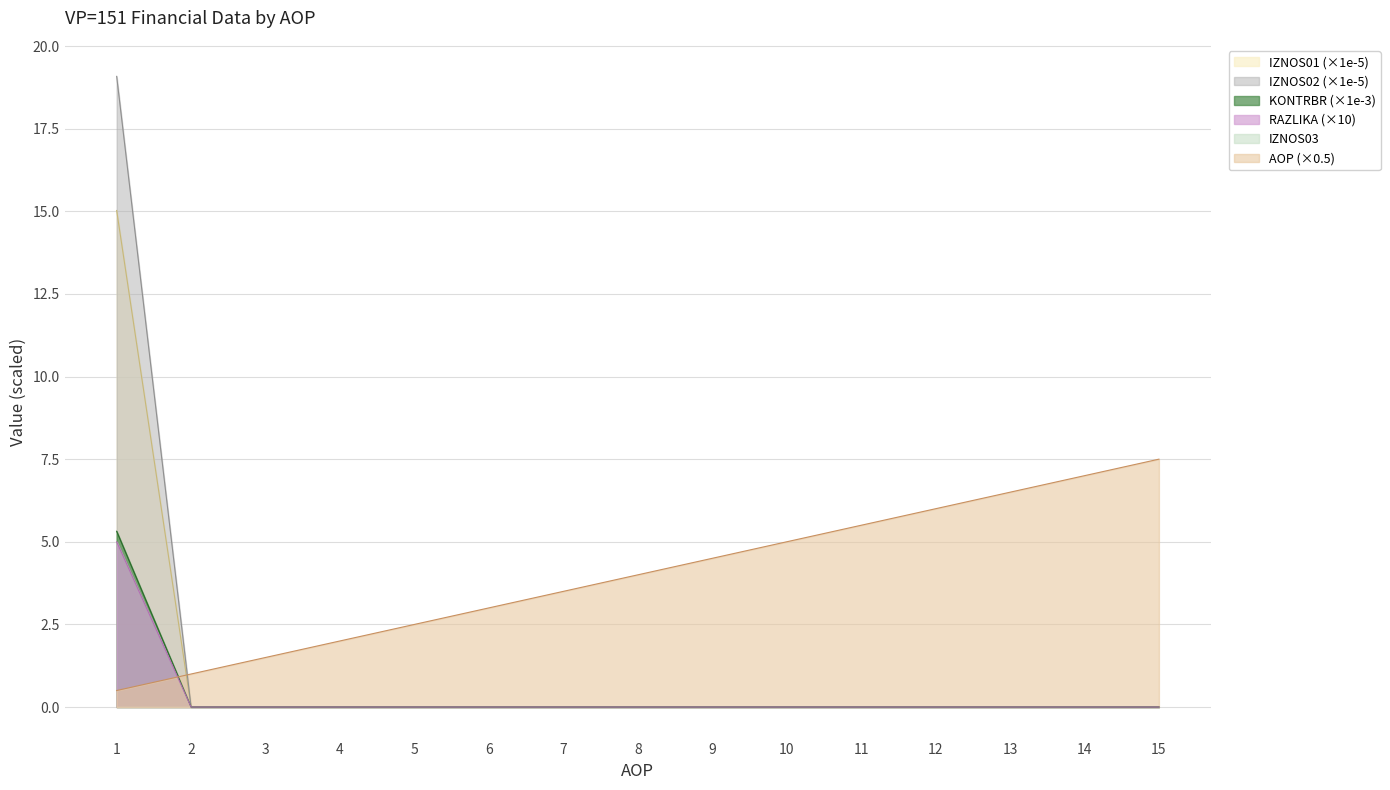

Which series has the widest spread of values?

IZNOS02 (×1e-5)